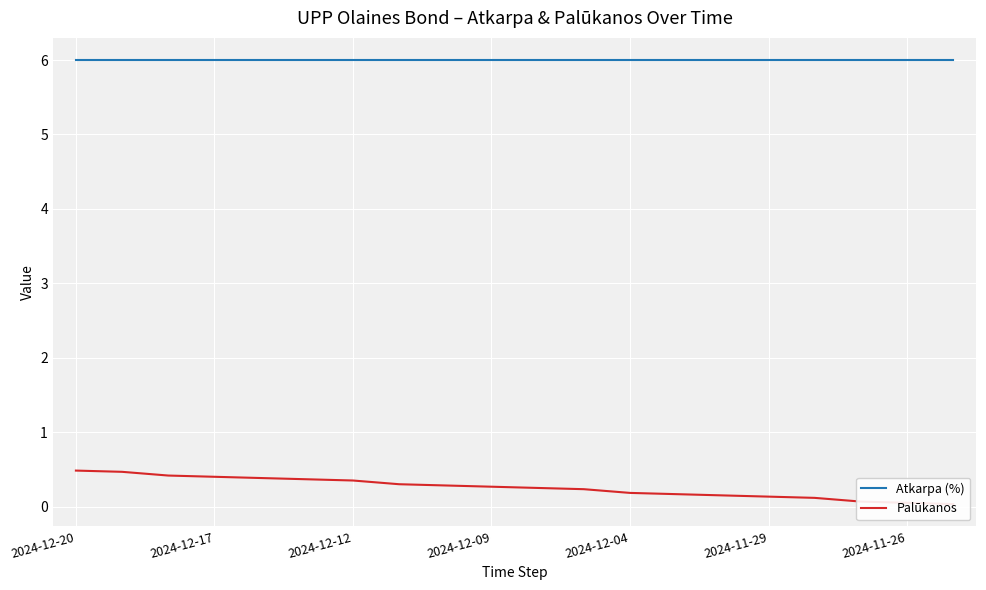

Which has a higher value, 2024-11-26 or 2024-11-29?

2024-11-26